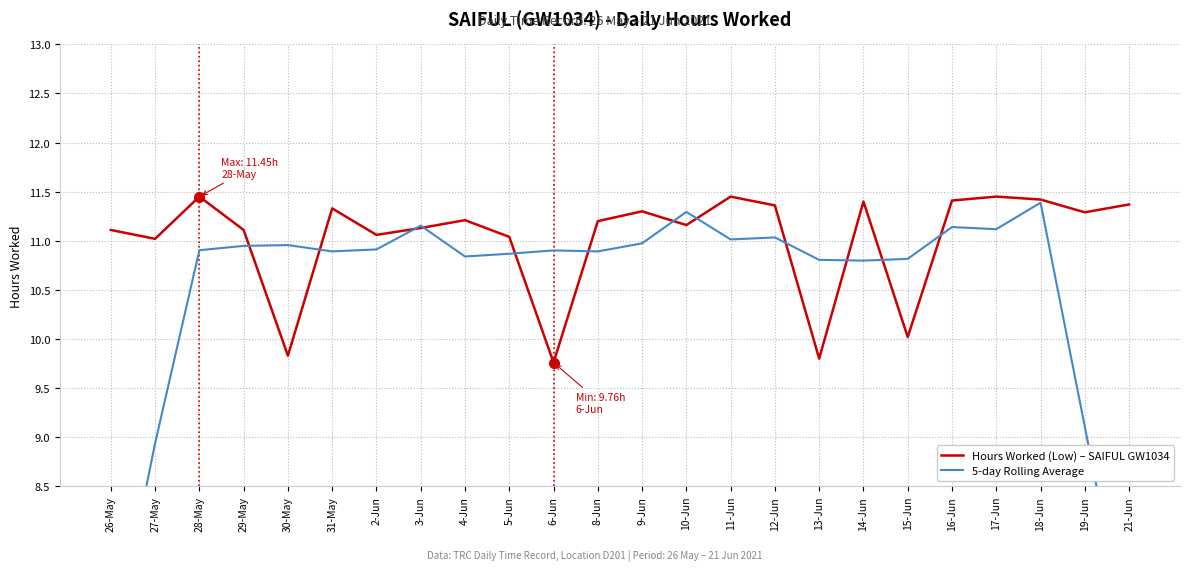

List the series in order of their overall mean, highest first.

Hours Worked (Low) – SAIFUL GW1034, 5-day Rolling Average